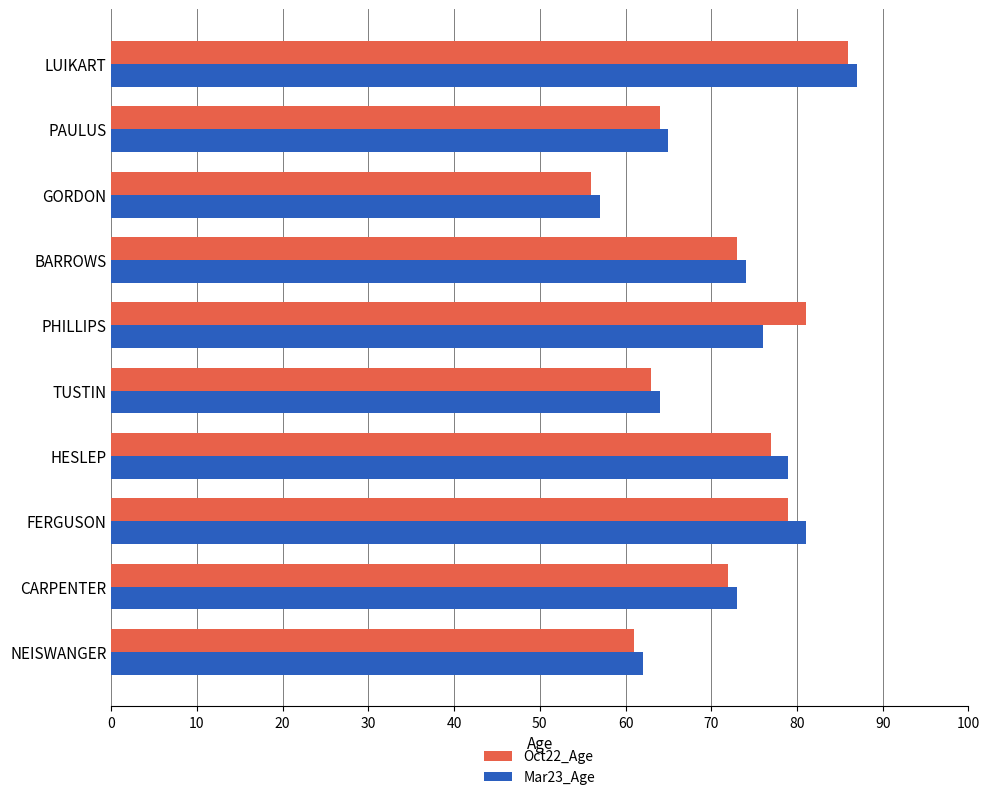

True or false: Oct22_Age has a value of 44 at BARROWS.

False